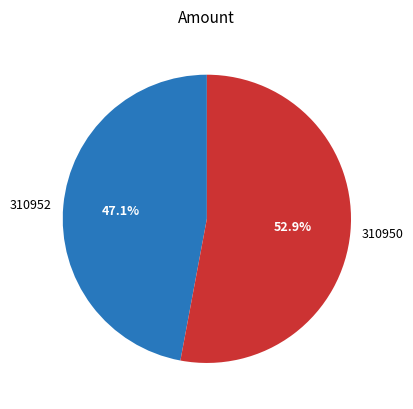

Which category accounts for the majority?

310950